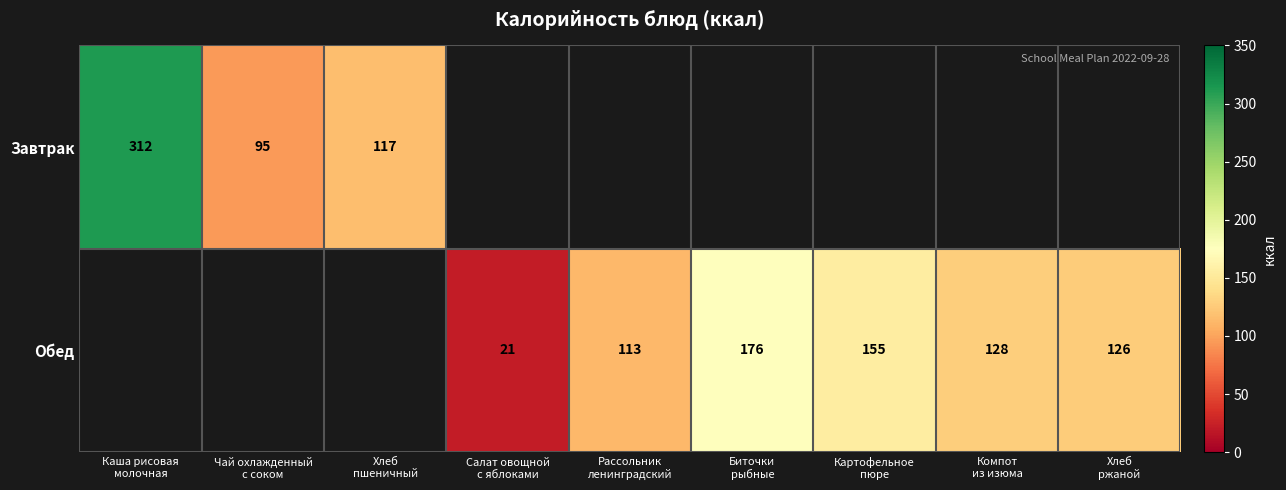

What is the maximum value for Завтрак?

312.0